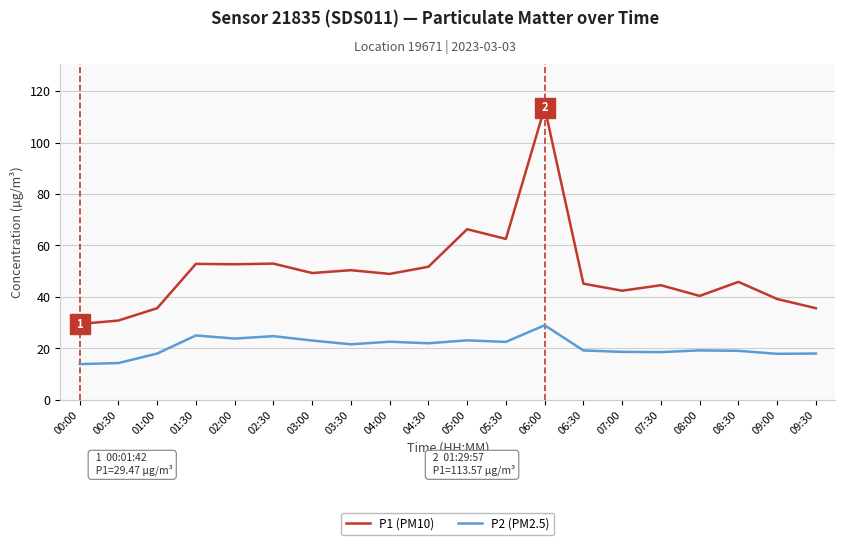

What is the sum of all P1 (PM10) values?

990.0